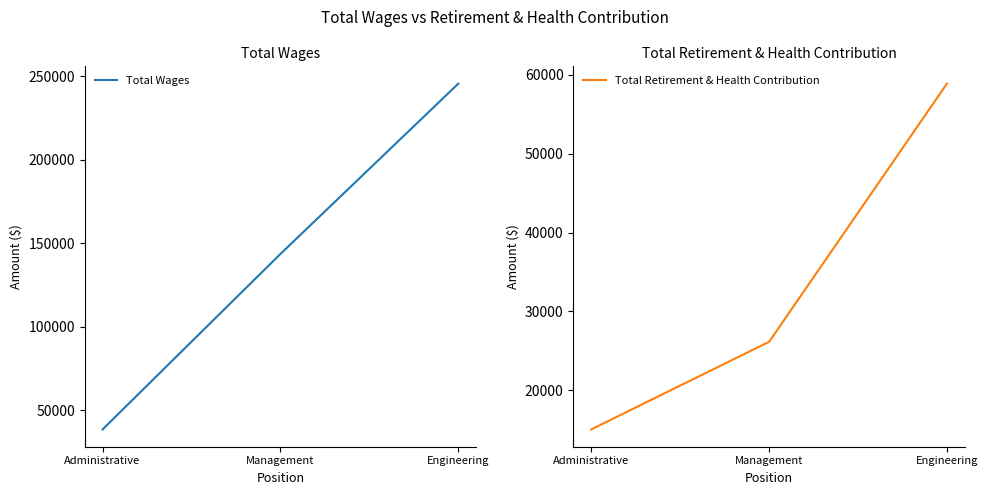

Where is Total Wages nearest to the value 142017?

Management